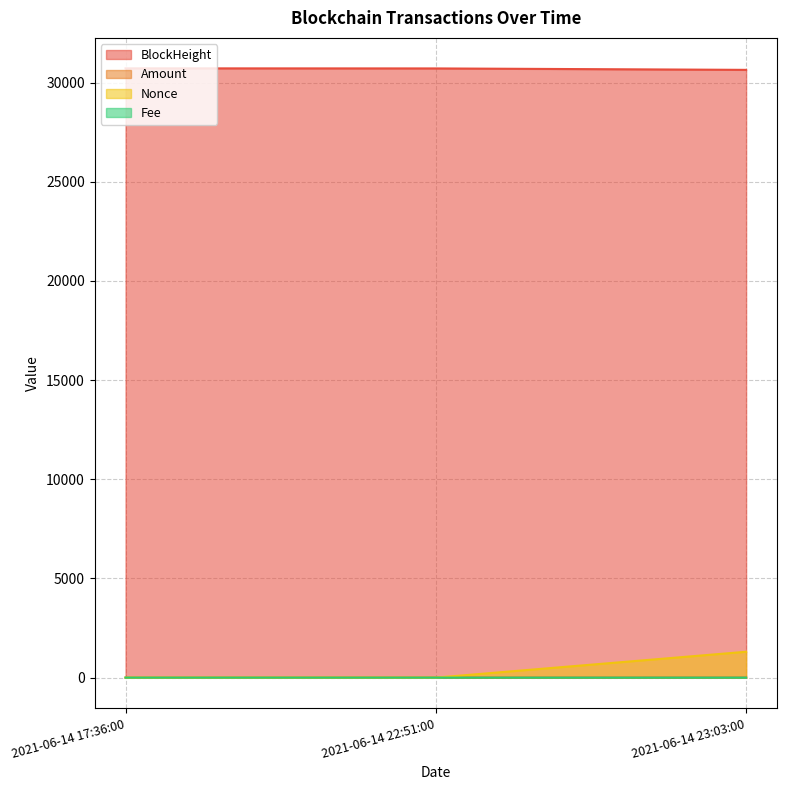

At which label does Nonce reach its peak?

2021-06-14 23:03:00